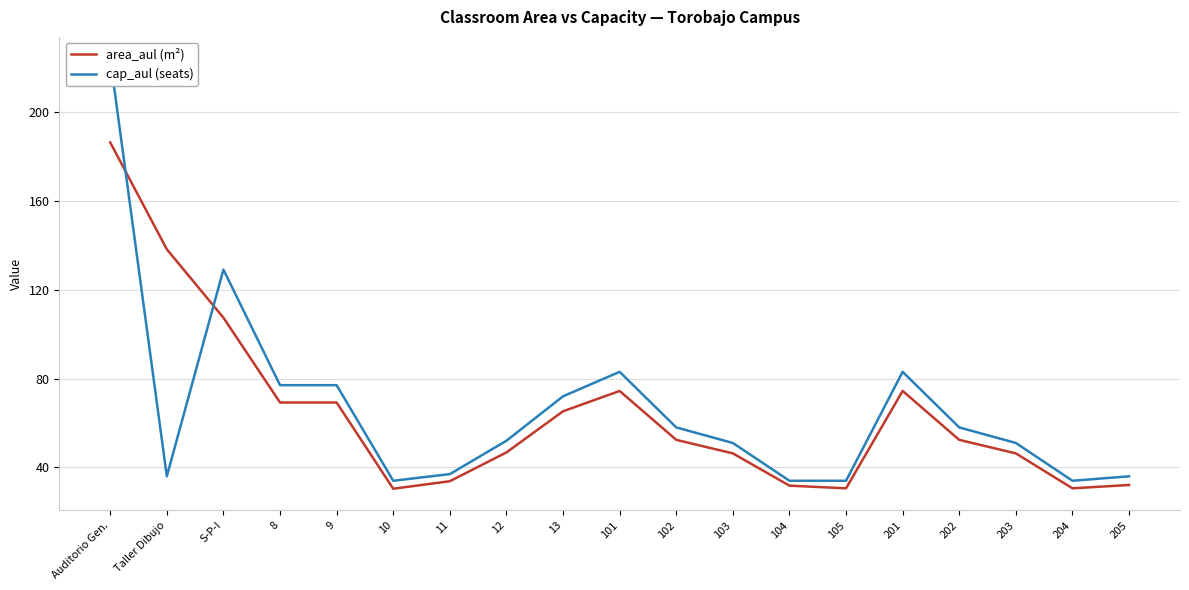

What is the sum of the cap_aul (seats) values at 11 and 205?

73.0